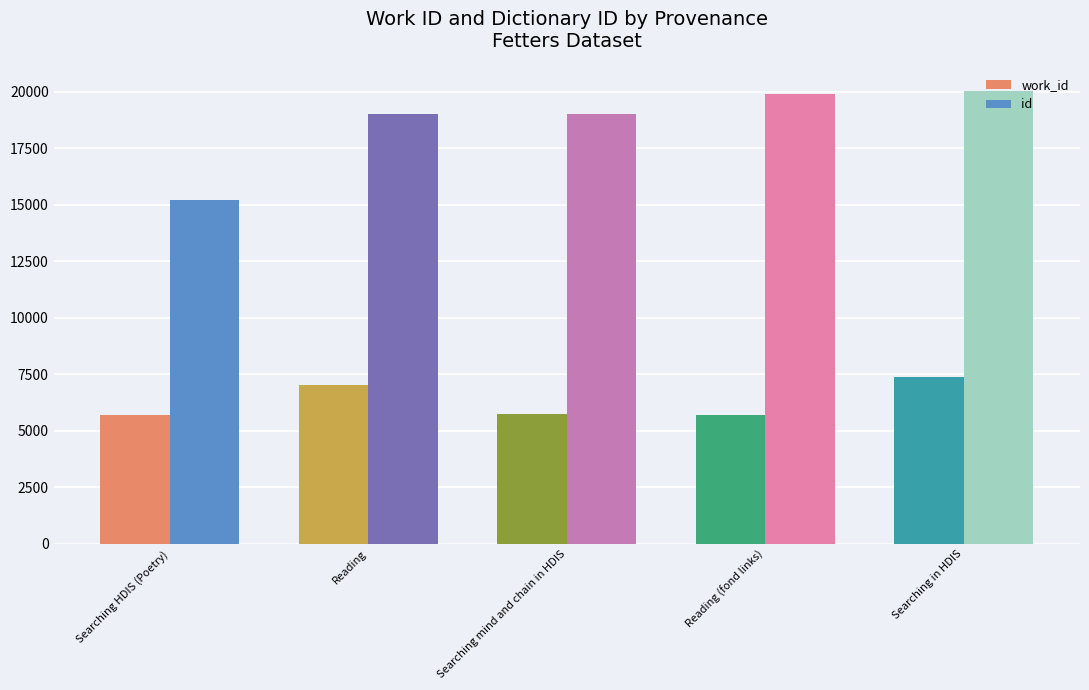

How many data points in work_id are less than 5733?

2